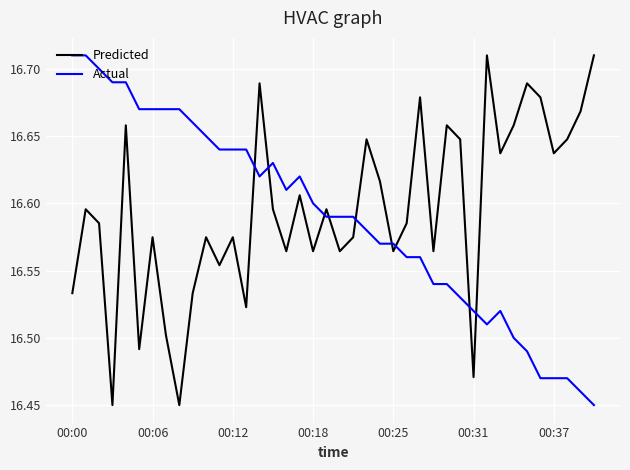

True or false: Actual and Predicted cross at least once.

True